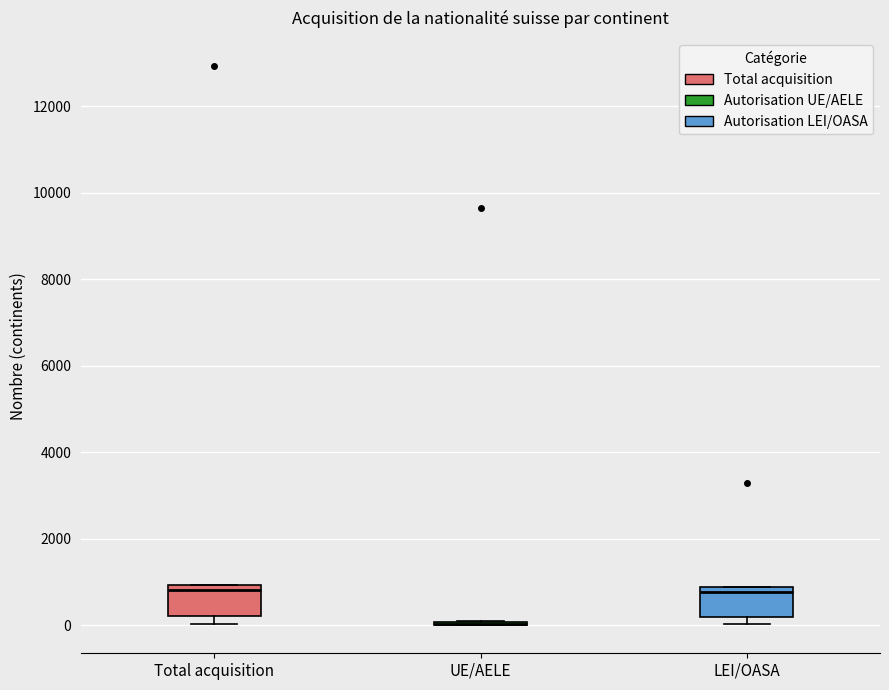

Where is the lower edge of the box for Total acquisition on the y-axis? The values are not printed on the chart, so give them approximately, as read against the axis.

200